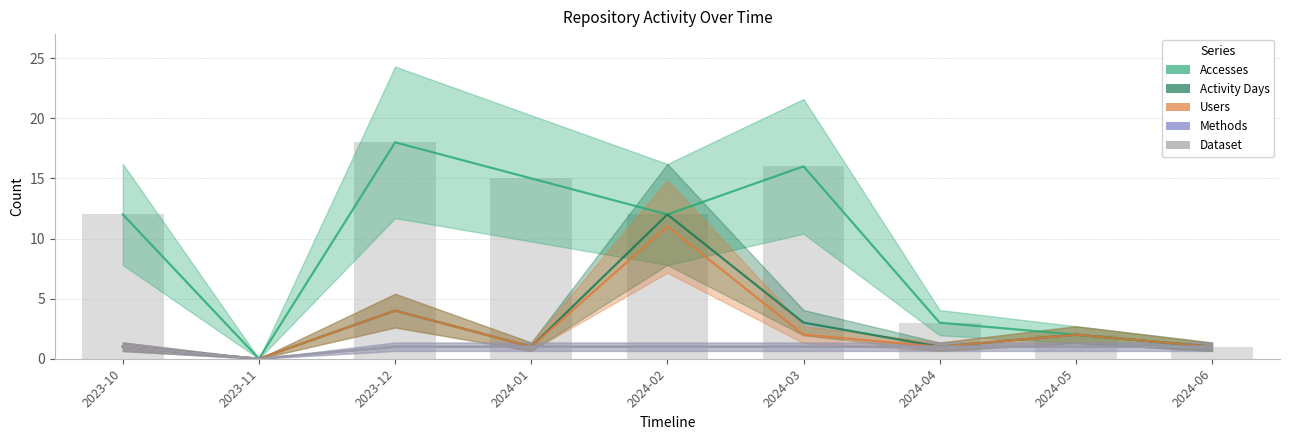

What is the spread (max minus min) of values at 2024-02?

11